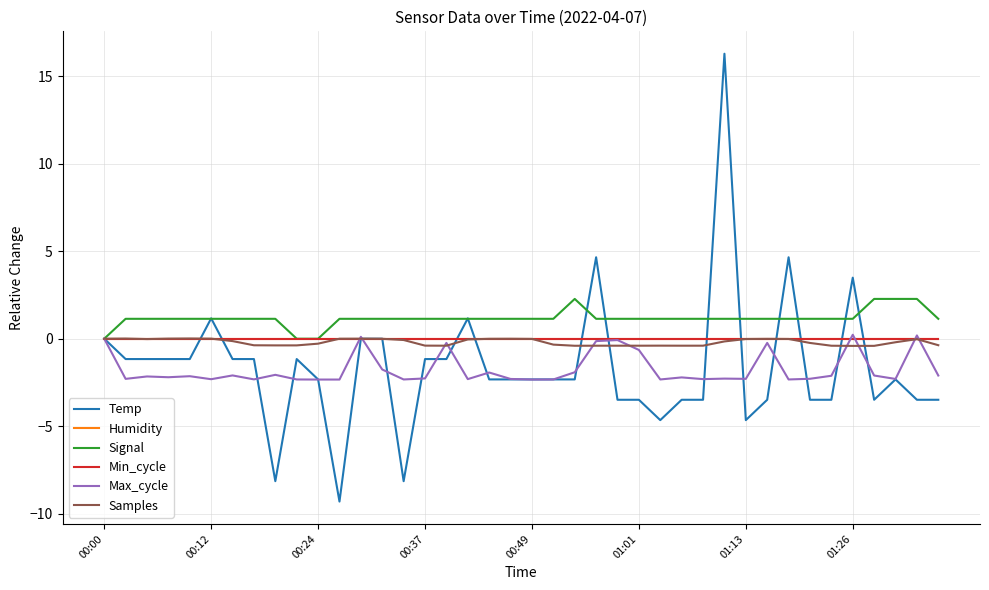

Does the chart have visible grid lines?

Yes